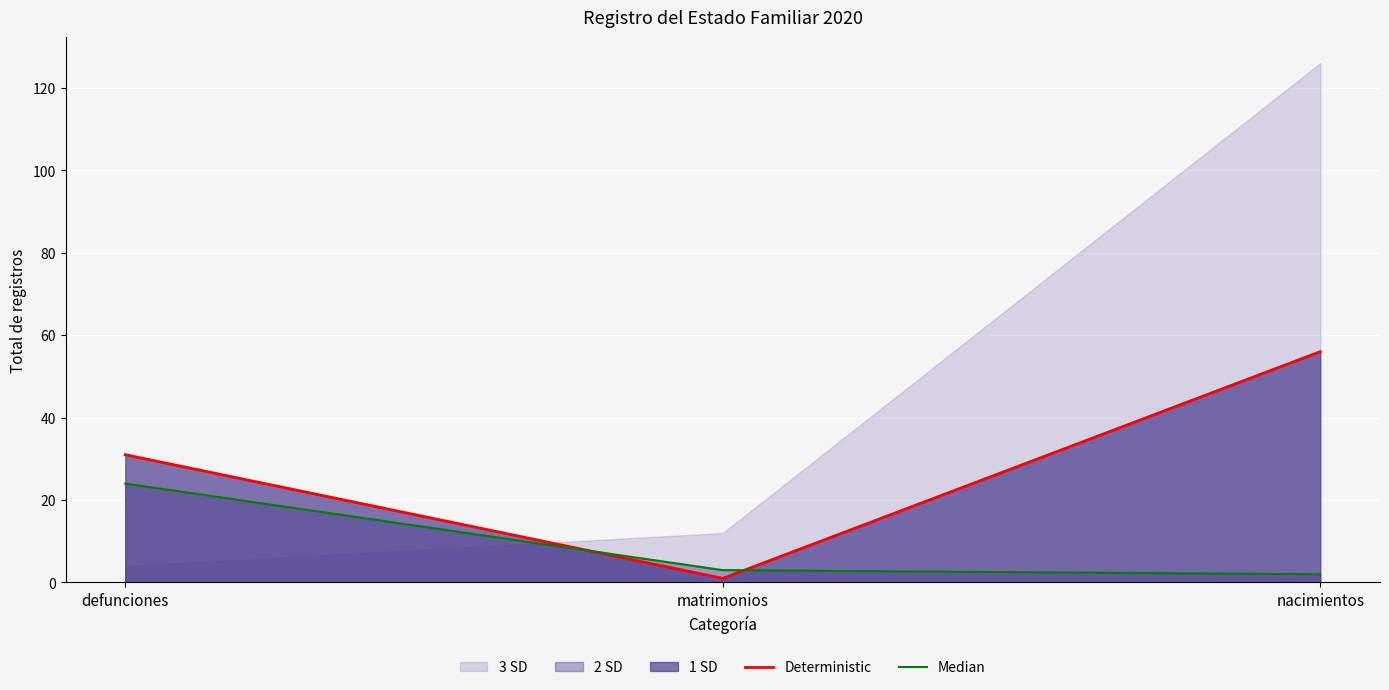

What is the difference between the maximum and minimum values in the Deterministic series?

55